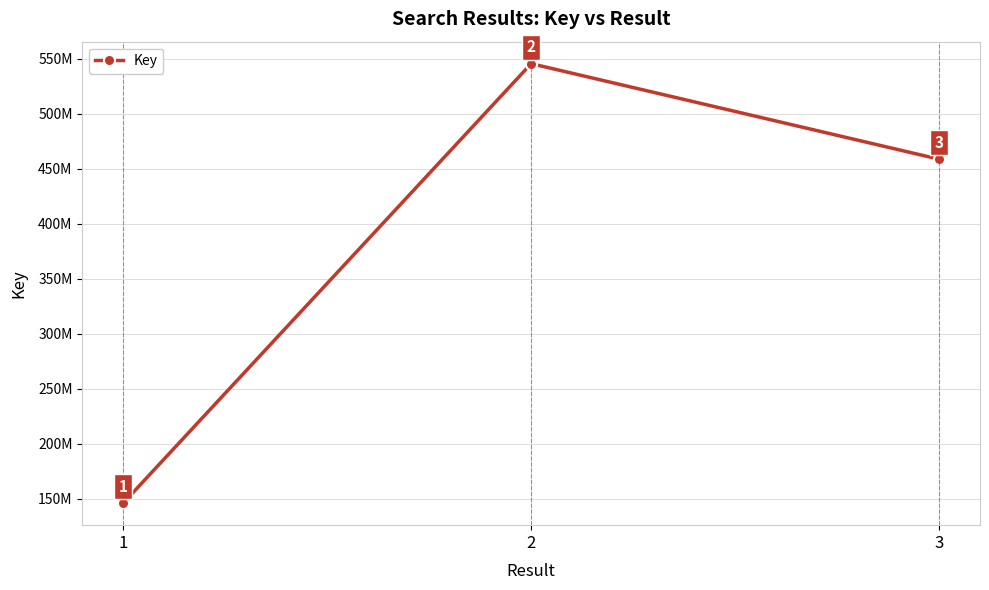

True or false: the data shows 91412848 at 1.

False